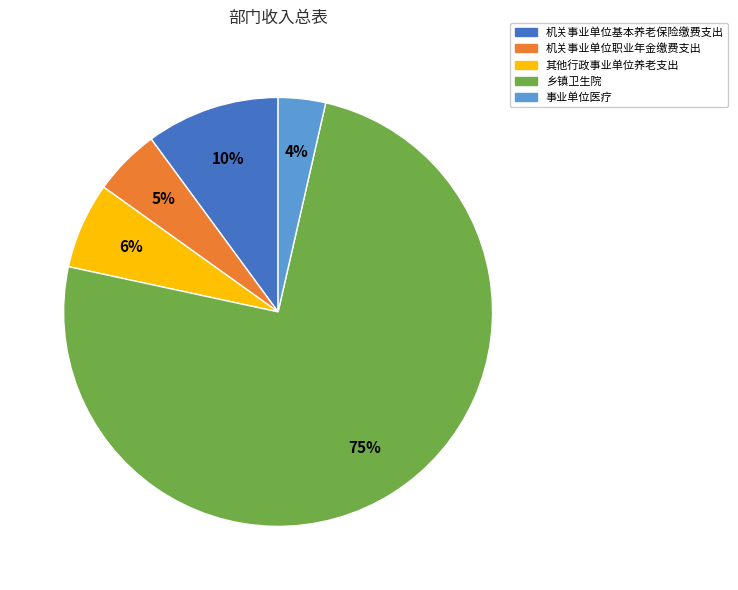

Rank the categories by value from highest to lowest.

乡镇卫生院, 机关事业单位基本养老保险缴费支出, 其他行政事业单位养老支出, 机关事业单位职业年金缴费支出, 事业单位医疗